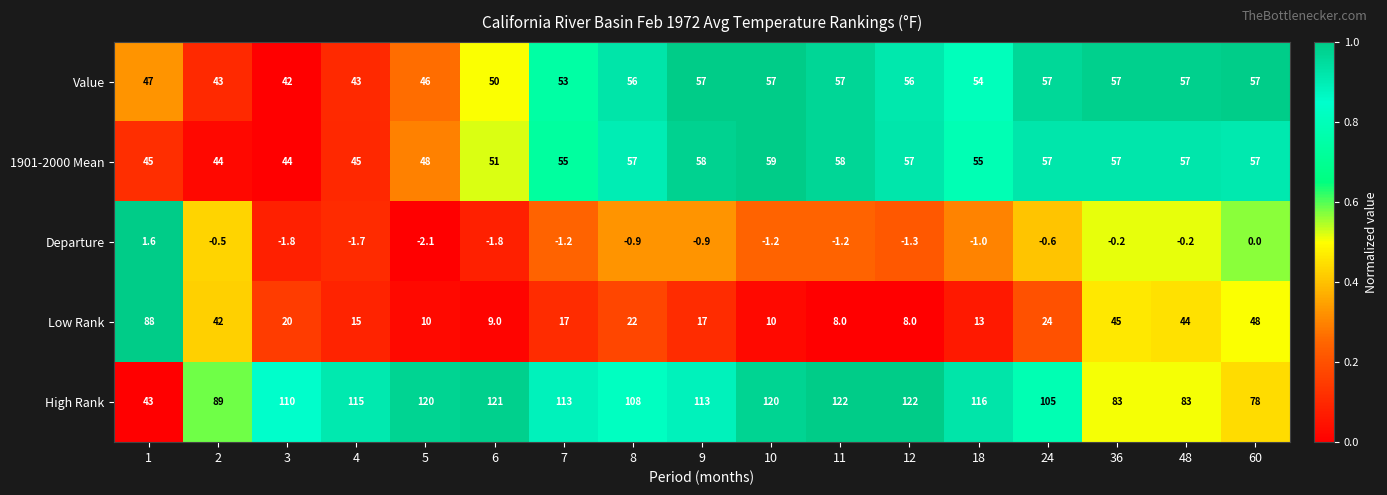

What is the maximum value shown in the chart?

122.0